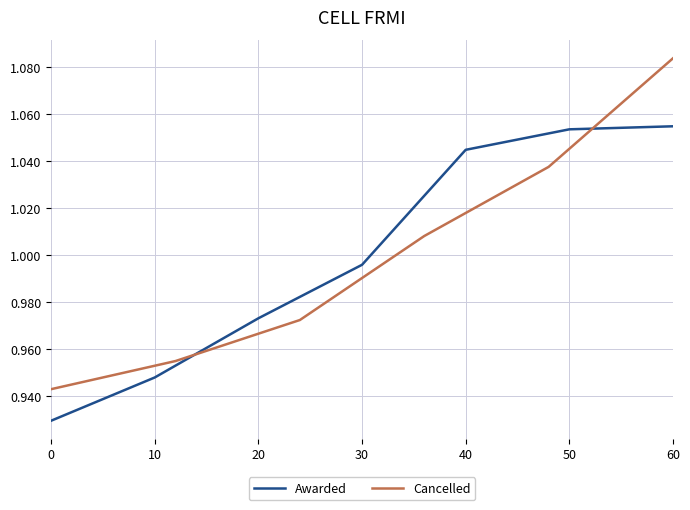

True or false: the data has more than 0 interior local peaks.

False